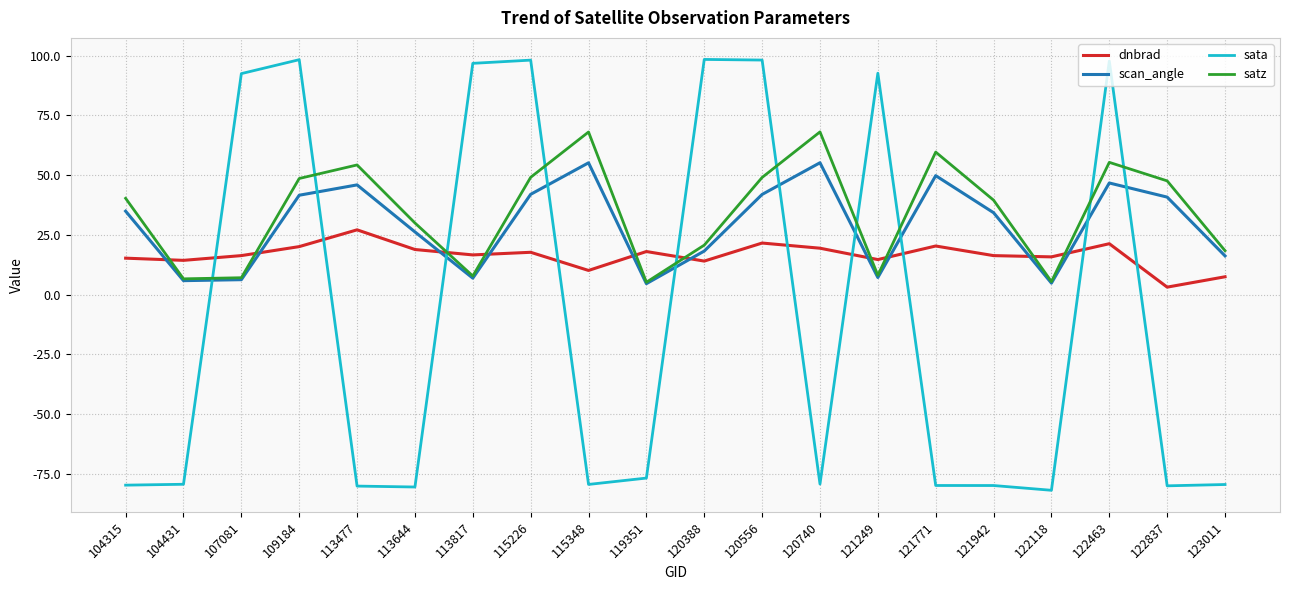

What is the difference between the highest and lowest values at 122463?

76.5